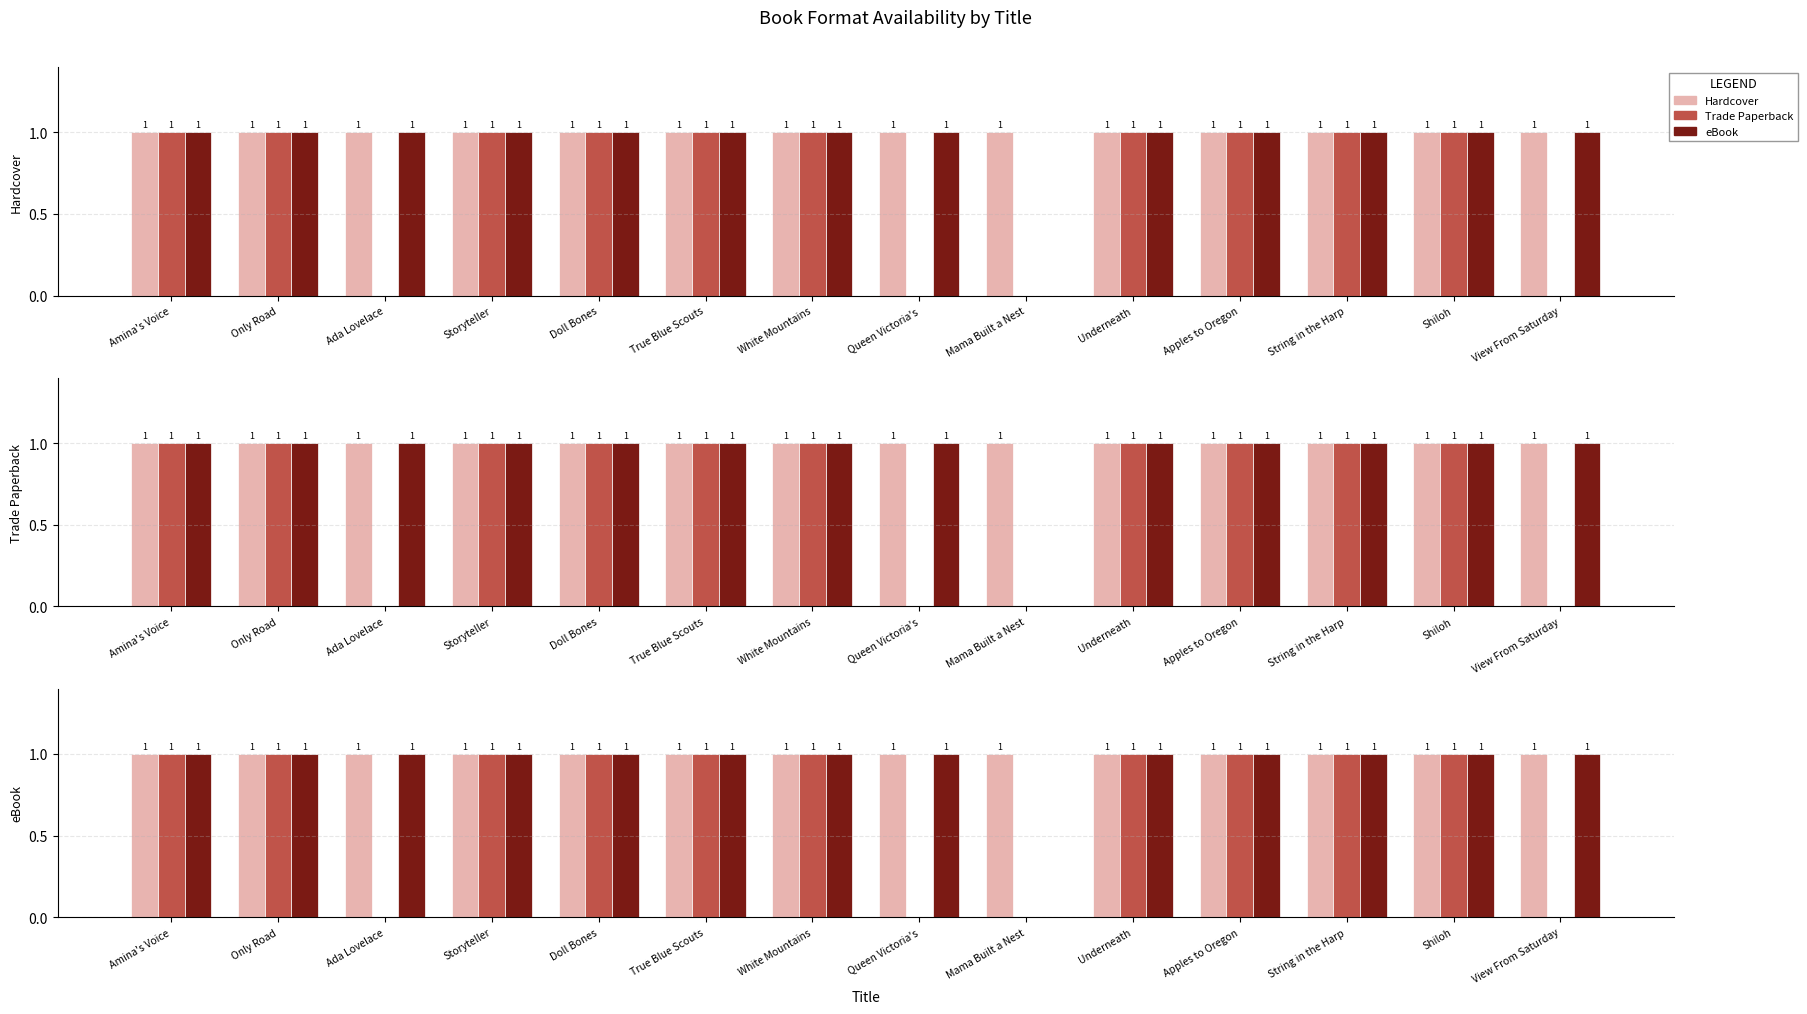

Is the value of eBook at Ada Lovelace greater than the value of Hardcover at White Mountains?

No